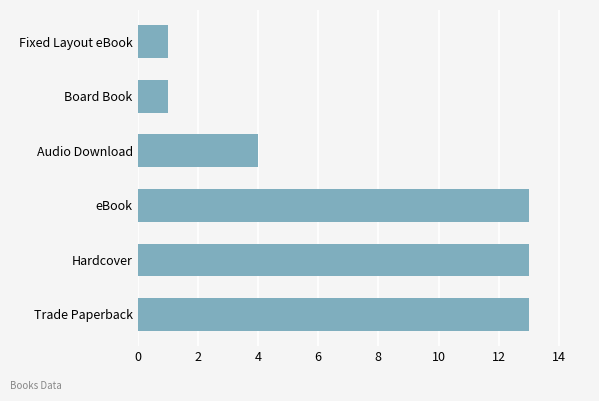

At which label is the value closest to 7?

Audio Download